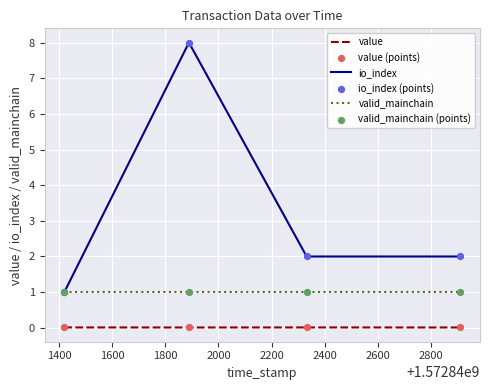

At how many categories does at least one series exceed 7?

1